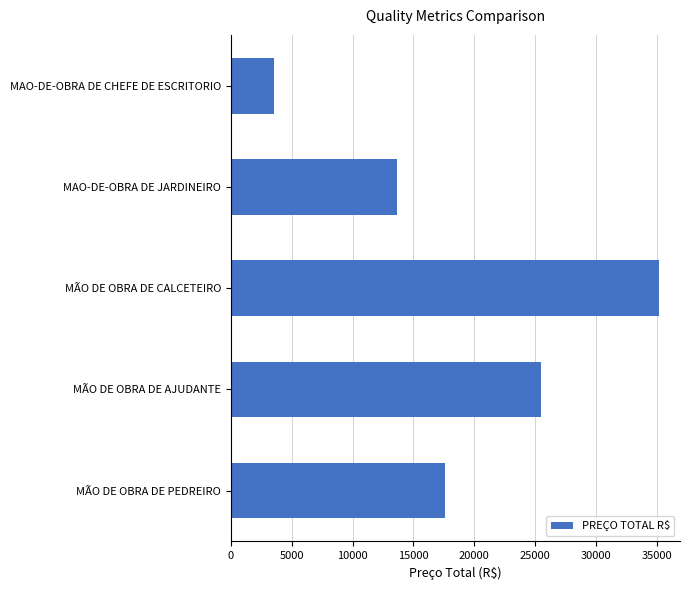

Reading top to bottom, list all the values displayed in this chart.

MAO-DE-OBRA DE CHEFE DE ESCRITORIO=3516.7	MAO-DE-OBRA DE JARDINEIRO=13664.6	MÃO DE OBRA DE CALCETEIRO=35147.2	MÃO DE OBRA DE AJUDANTE=25467.2	MÃO DE OBRA DE PEDREIRO=17573.6